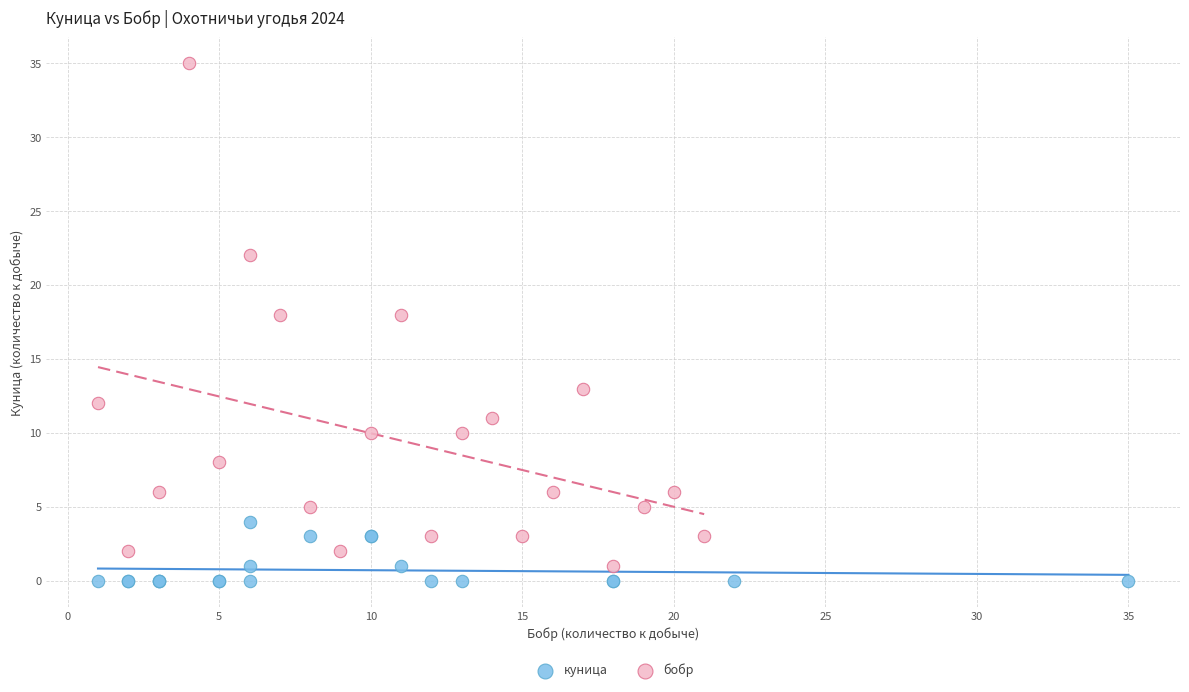

Which series has the widest spread of Y values?

бобр